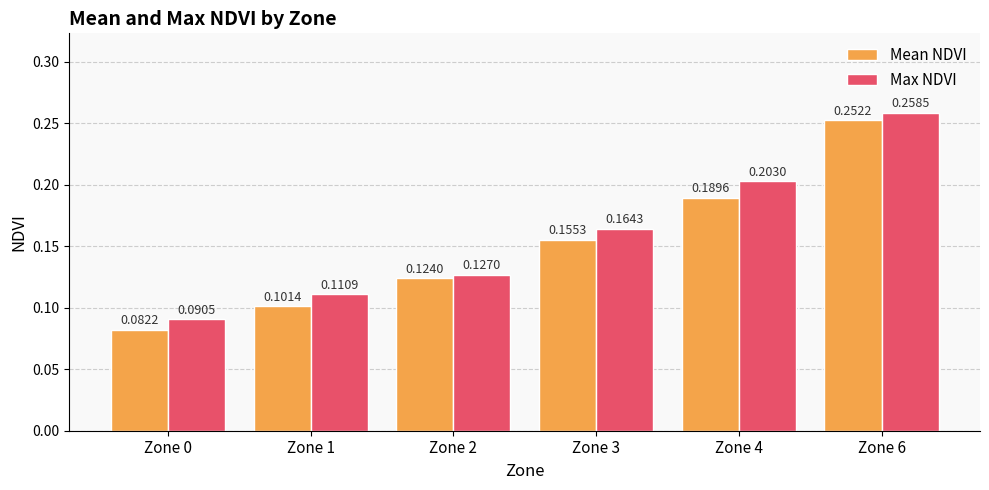

What is the sum of all Max NDVI values?

1.0